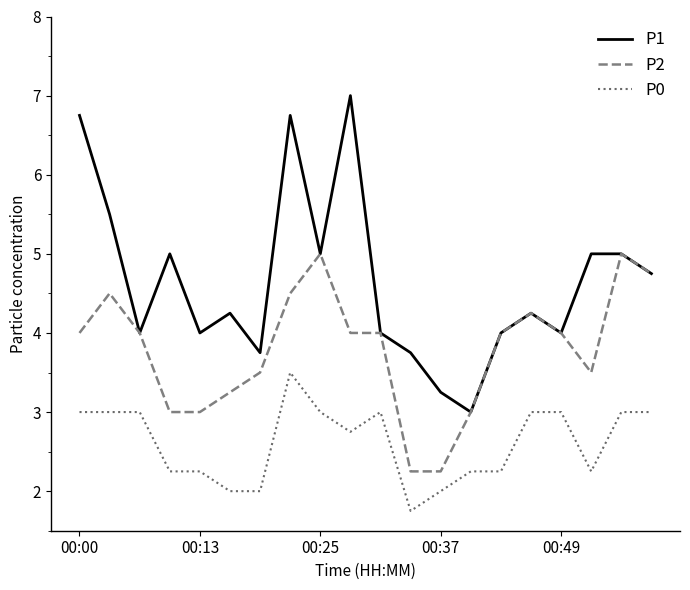

Rank the series by their maximum value, from lowest to highest.

P0, P2, P1